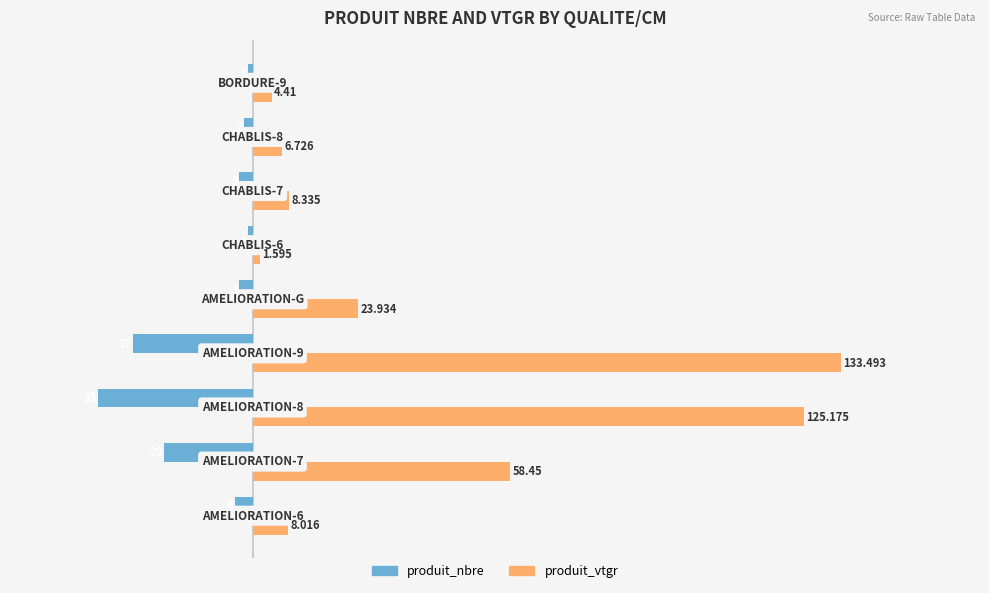

Which series has the largest range (max minus min)?

produit_vtgr